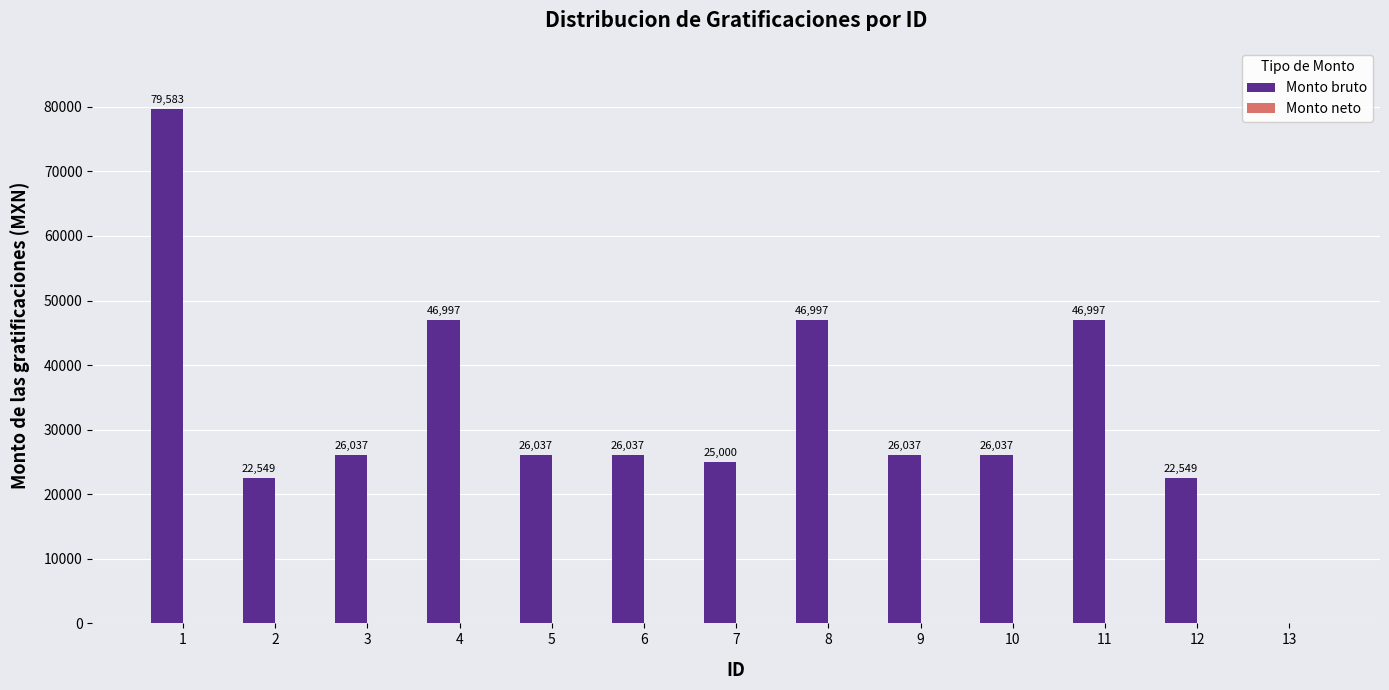

What is the sum of the values at 4 and 1?

126580.0